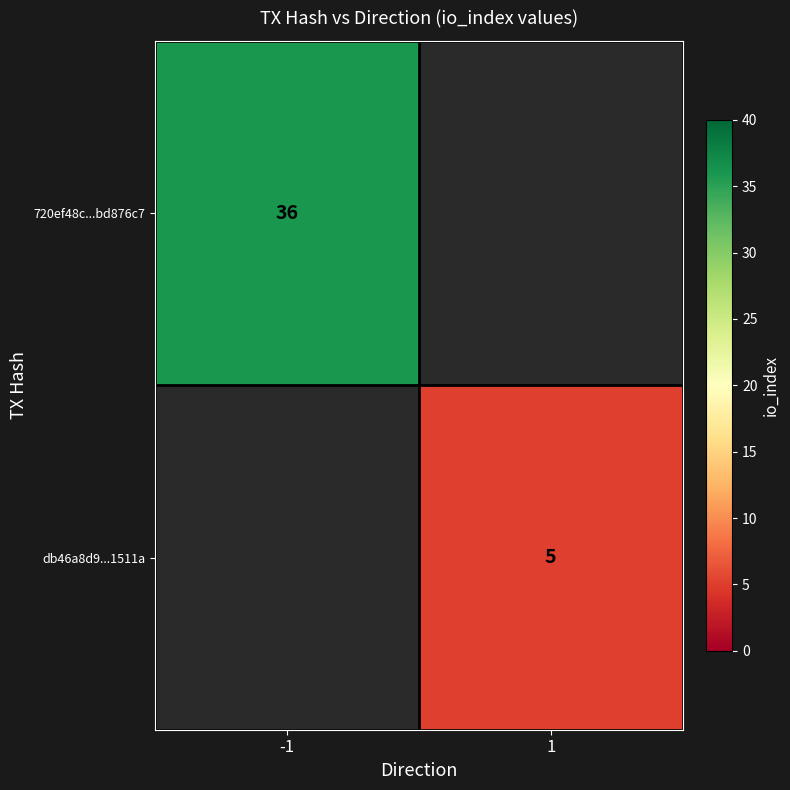

How many series are shown in this chart?

2